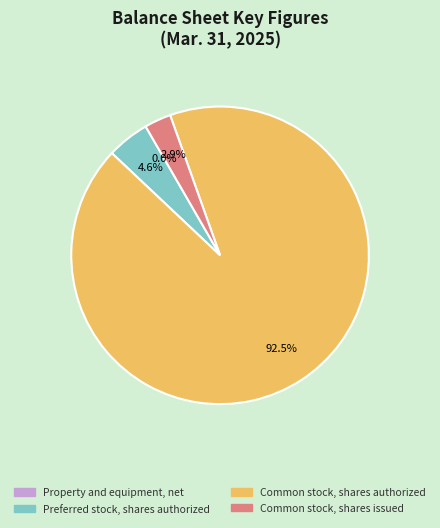

Which category accounts for the majority?

Common stock, shares authorized